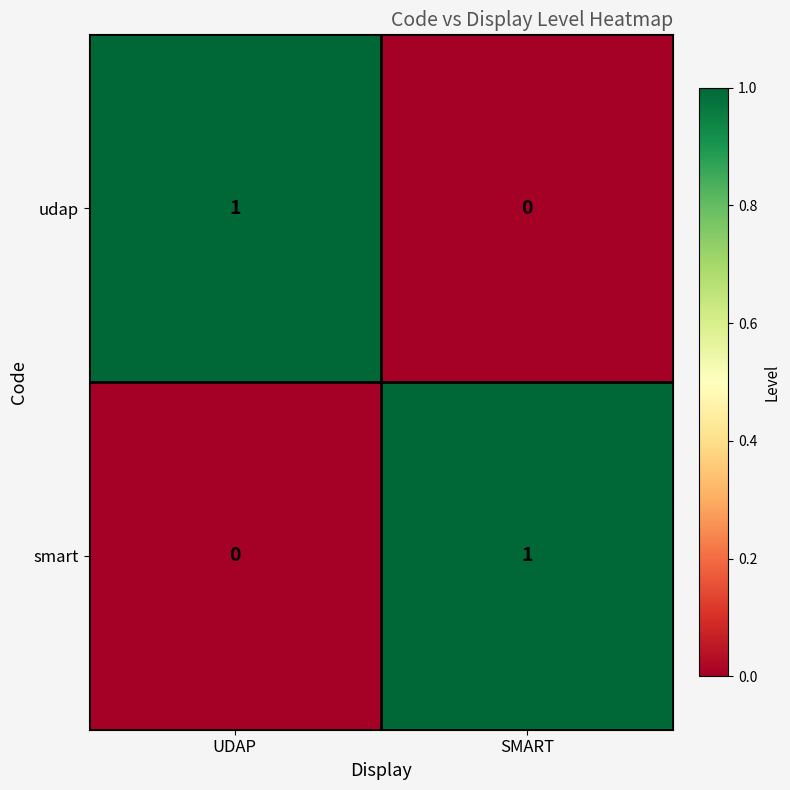

What is the maximum value shown in the chart?

1